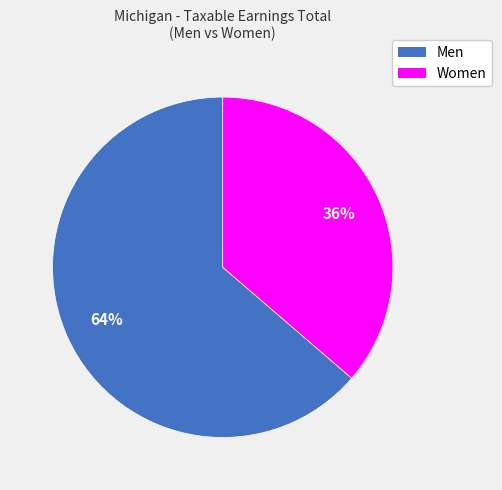

Approximately how many times larger is the value at Women compared to Men?

0.6